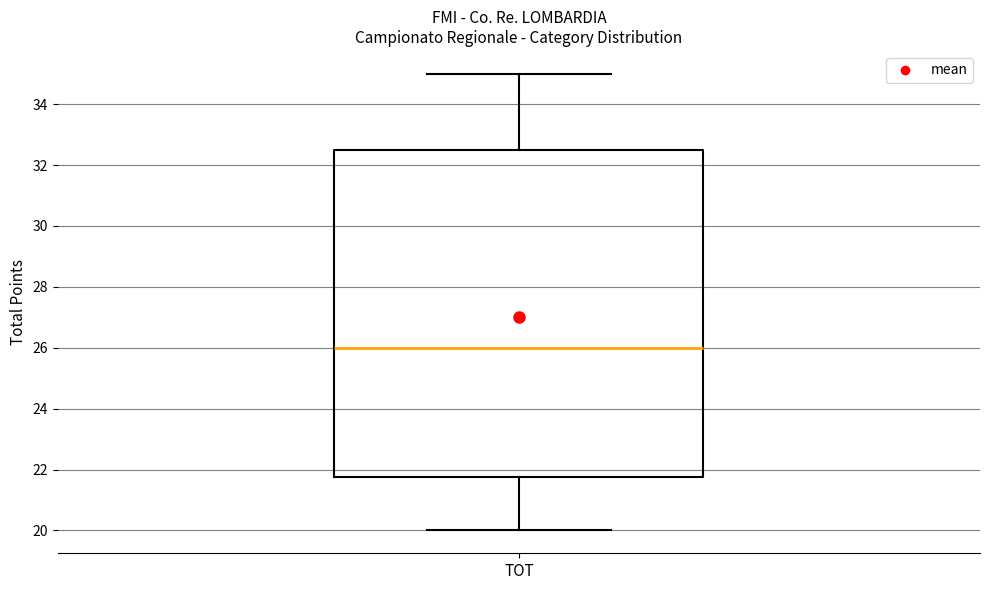

Where is the upper edge of the box for TOT on the y-axis? The values are not printed on the chart, so give them approximately, as read against the axis.

32.6